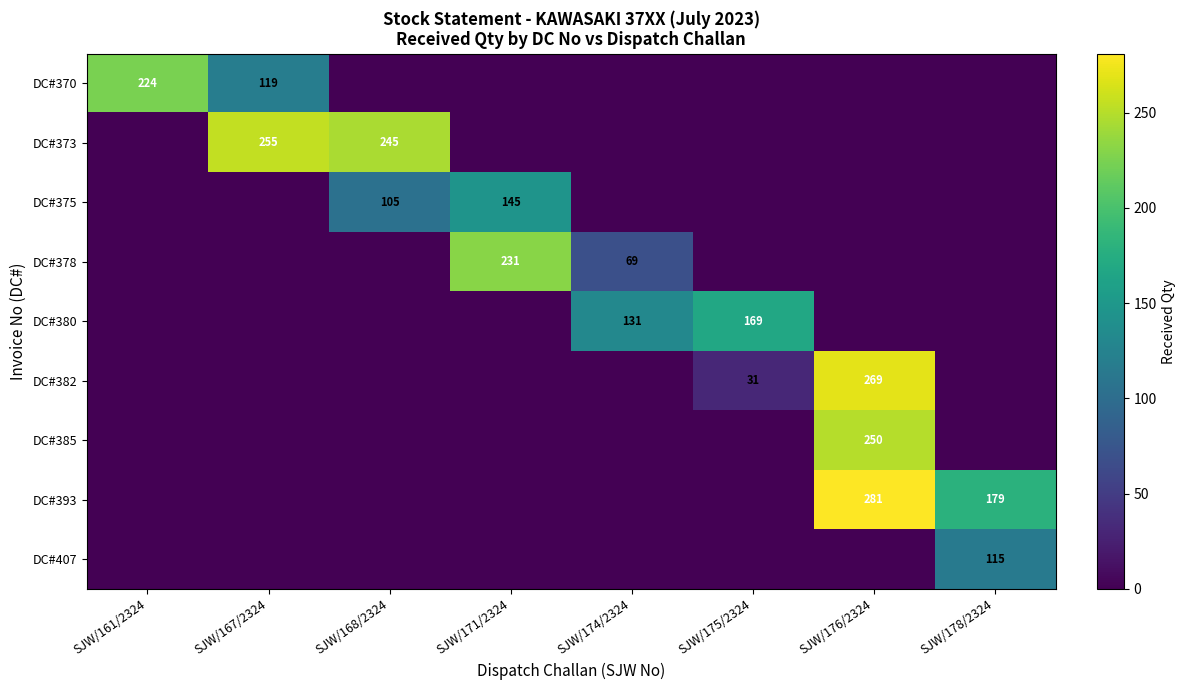

Is it true that DC#393 equals 463 at SJW/176/2324?

False